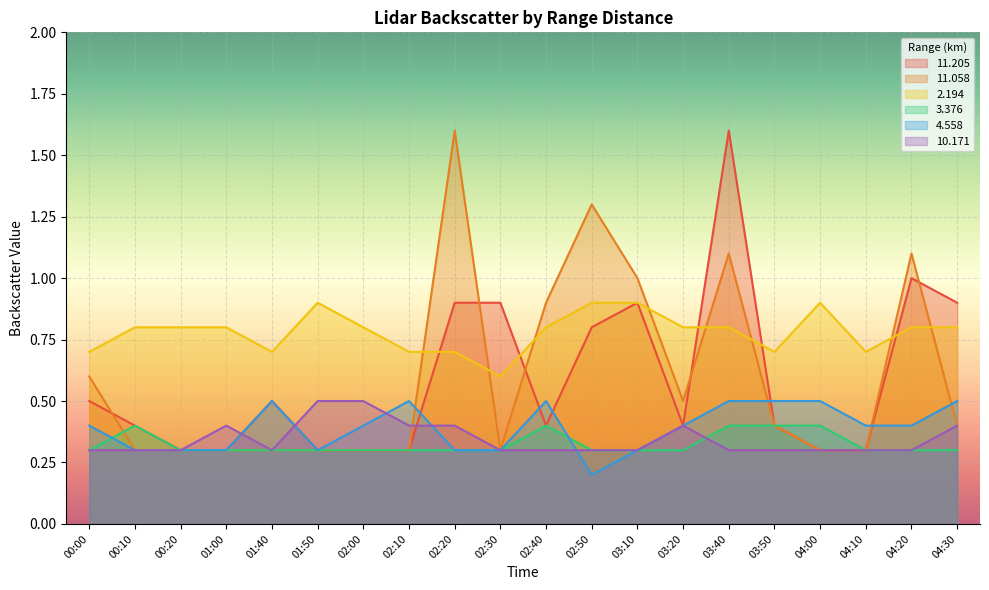

What is the total value across all series at 02:20?

4.2